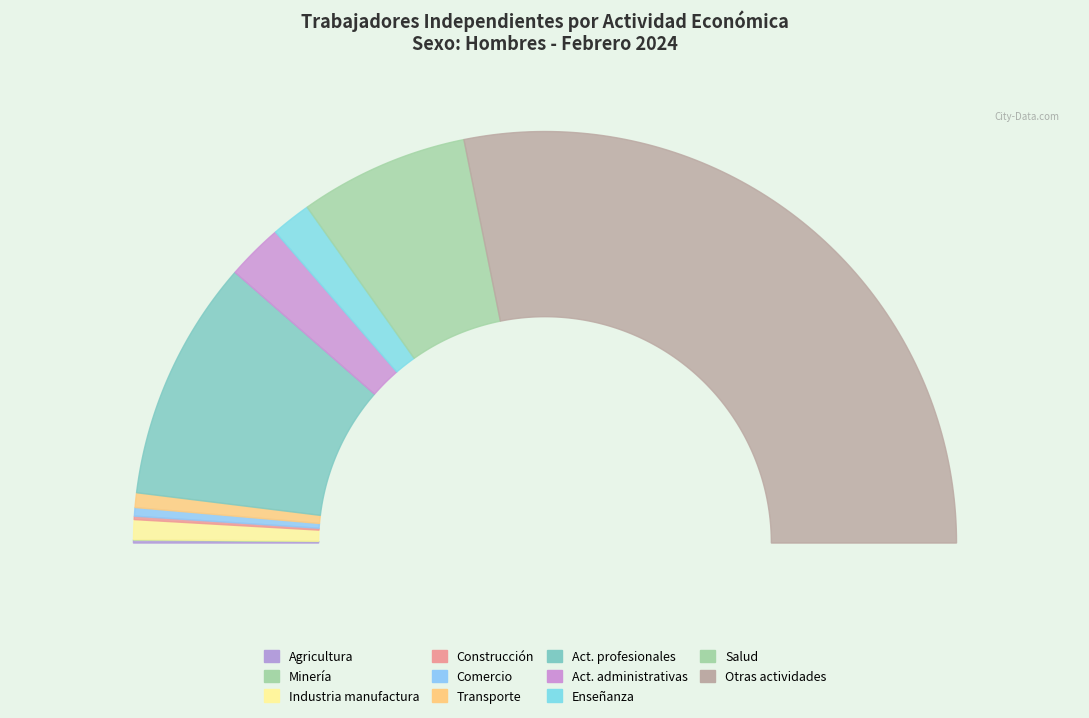

What is the majority slice?

Otras actividades de servicios